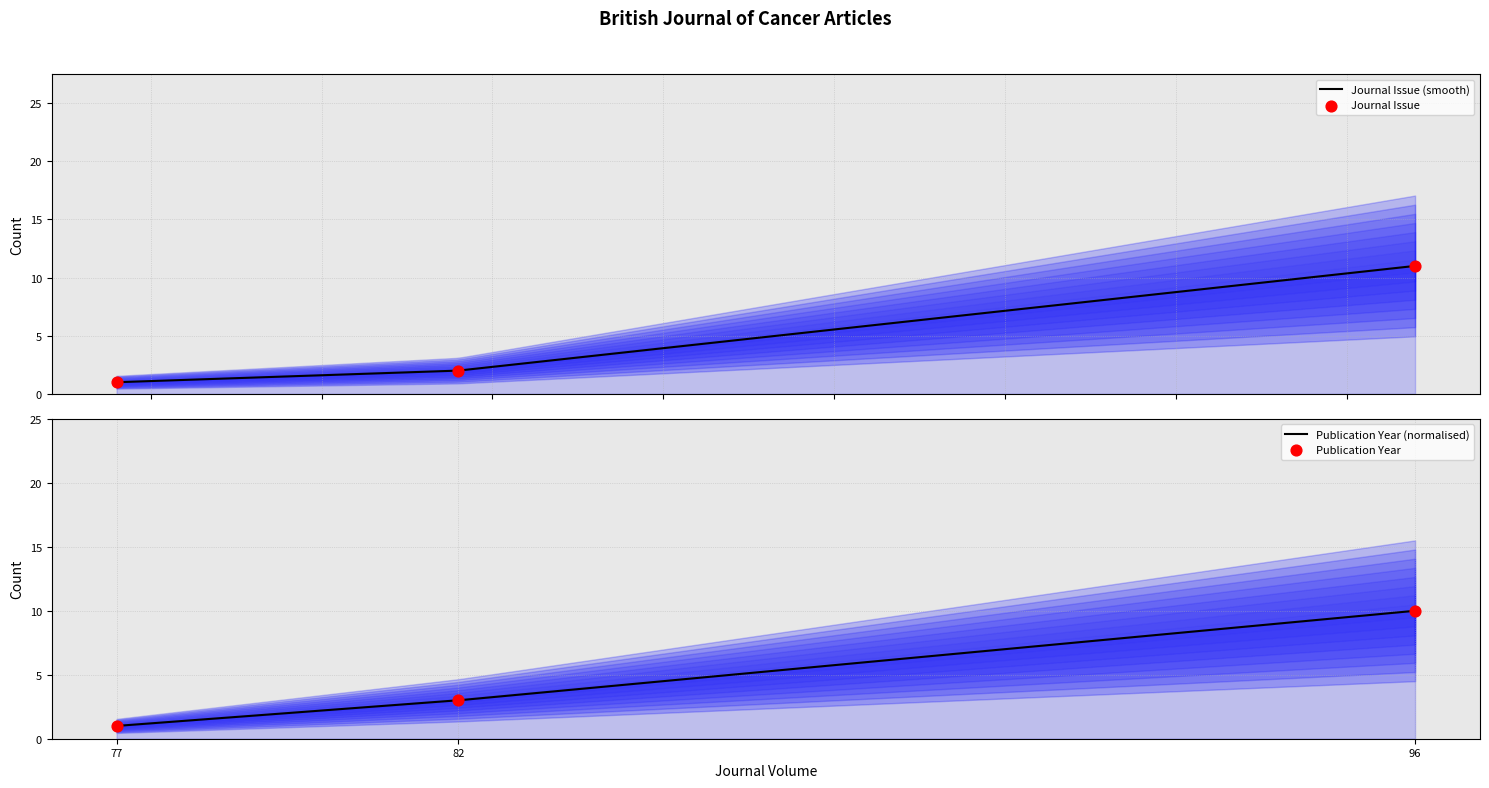

Which series has the largest total across all categories?

Journal Issue